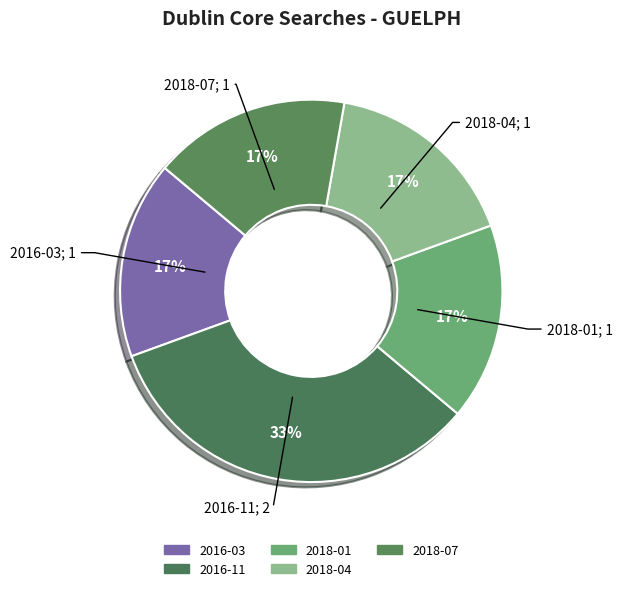

How many segments does this pie chart have?

5